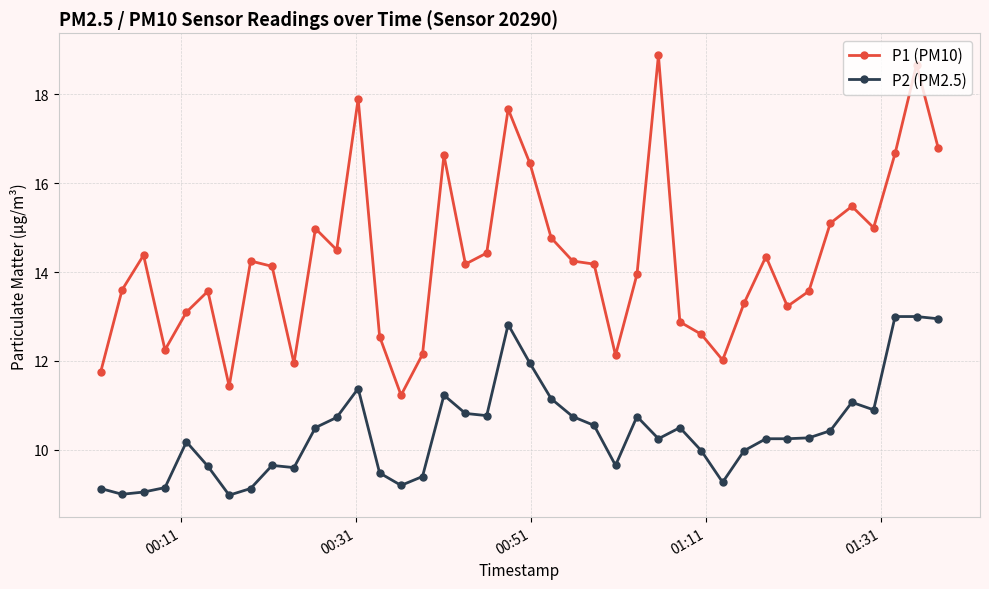

True or false: P2 (PM2.5) and P1 (PM10) intersect in this chart.

False